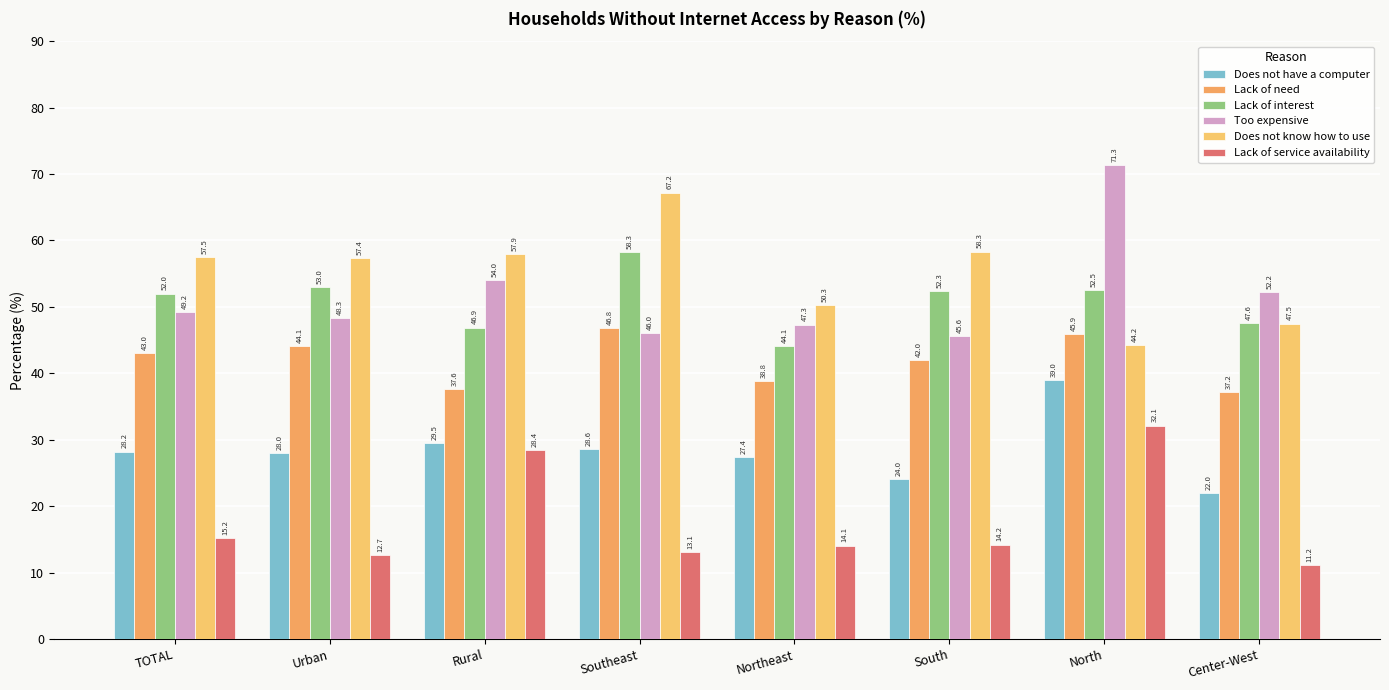

The value of Lack of need at Southeast is 63.1. True or false?

False